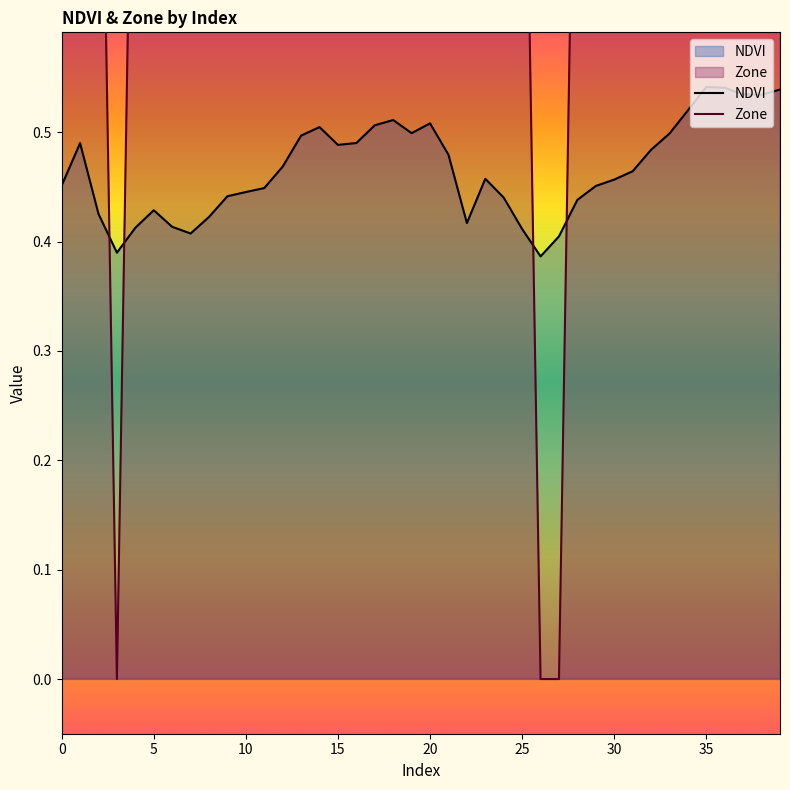

The value of Zone at 16 is 1.3. True or false?

False